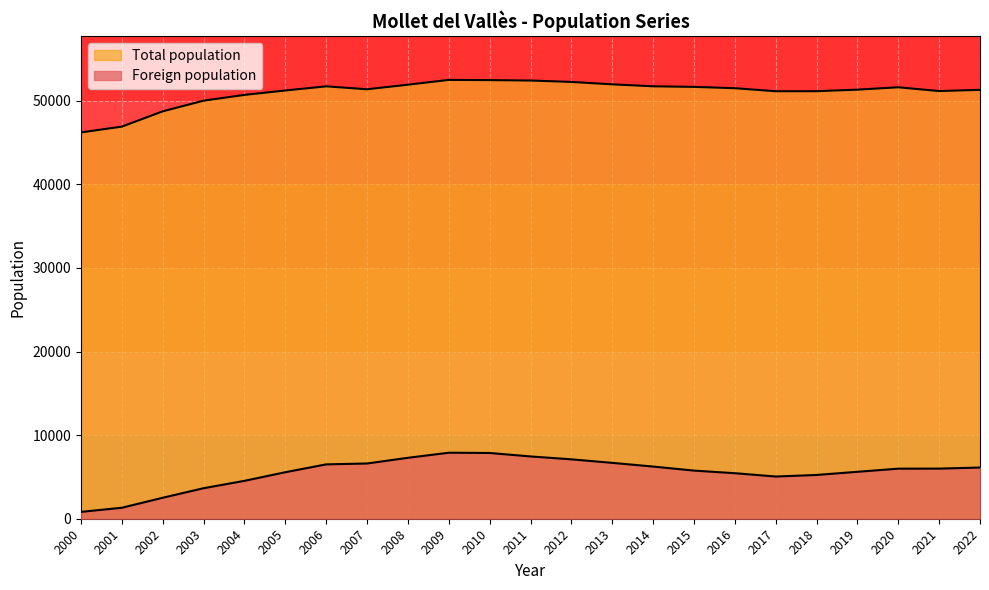

How many data points in Total population are less than 51365?

11